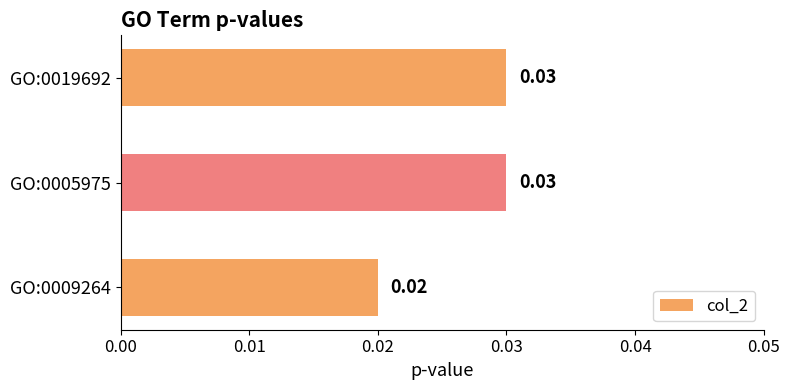

Which has a higher value, GO:0005975 or GO:0009264?

GO:0005975